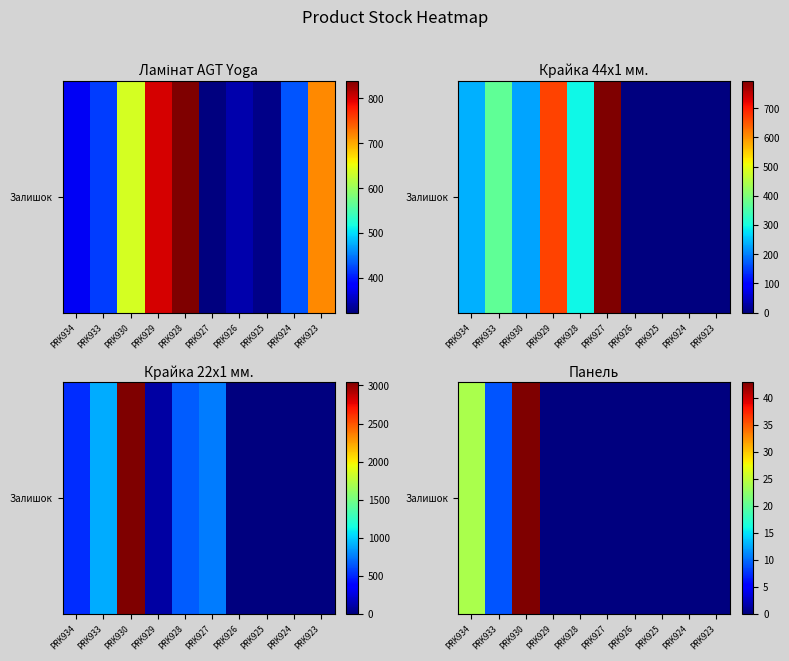

List the labels in order of value, largest first.

PRK930, PRK934, PRK933, PRK929, PRK928, PRK927, PRK926, PRK925, PRK924, PRK923